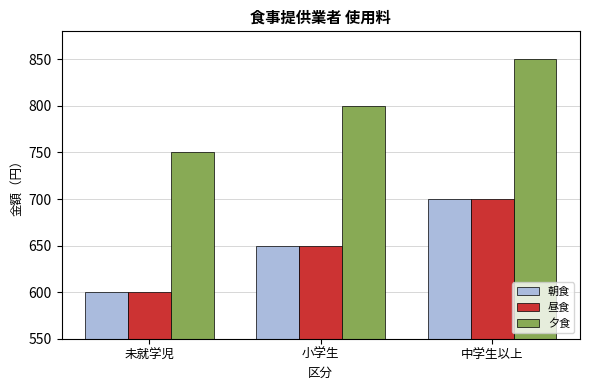

How many 昼食 values are between 600 and 700?

3